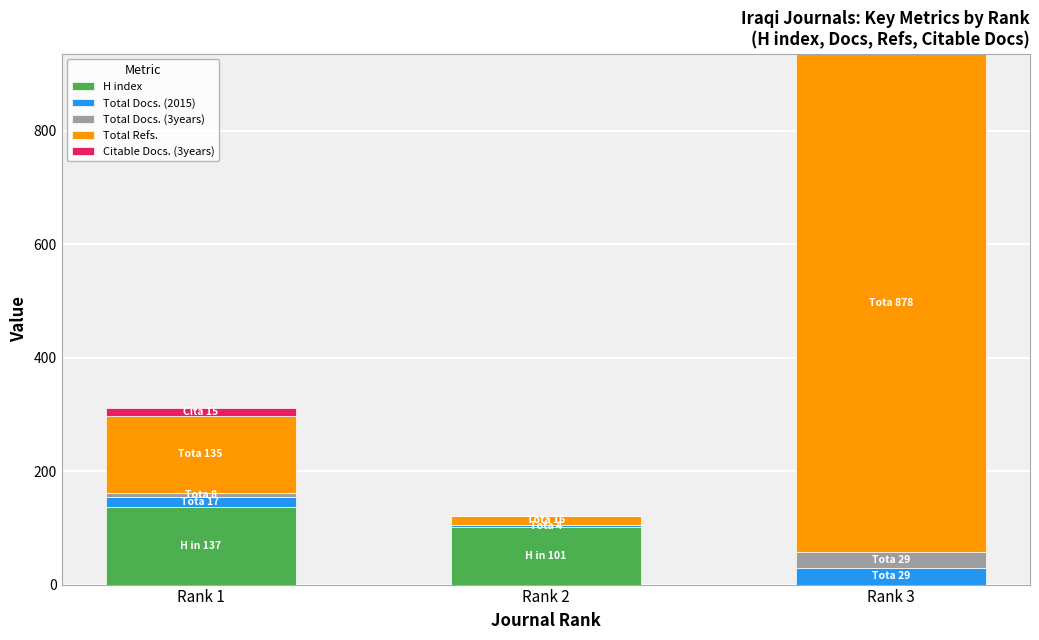

At which category is the sum across all series the highest?

Rank 3